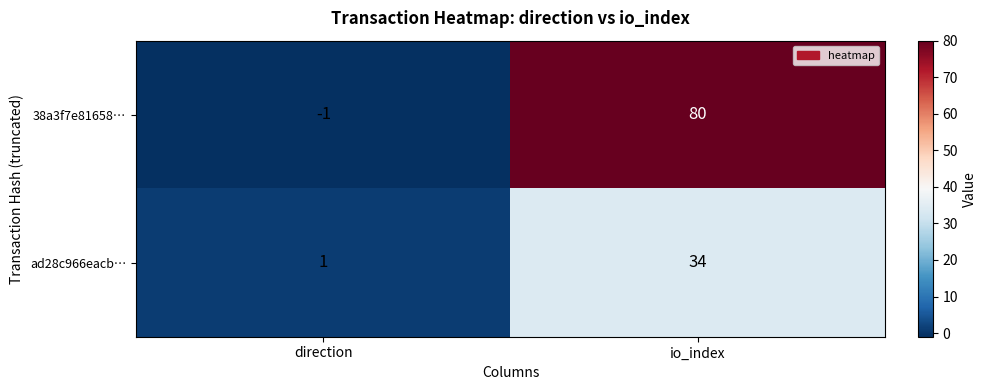

What is the sum of all 38a3f7e81658… values?

79